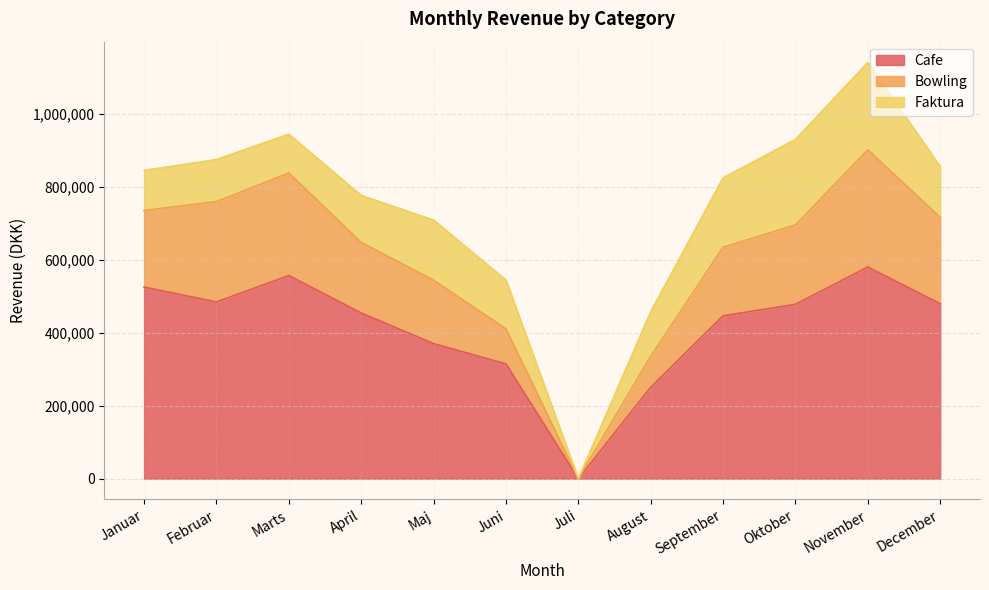

What is the difference between the Cafe values at Oktober and Maj?

107848